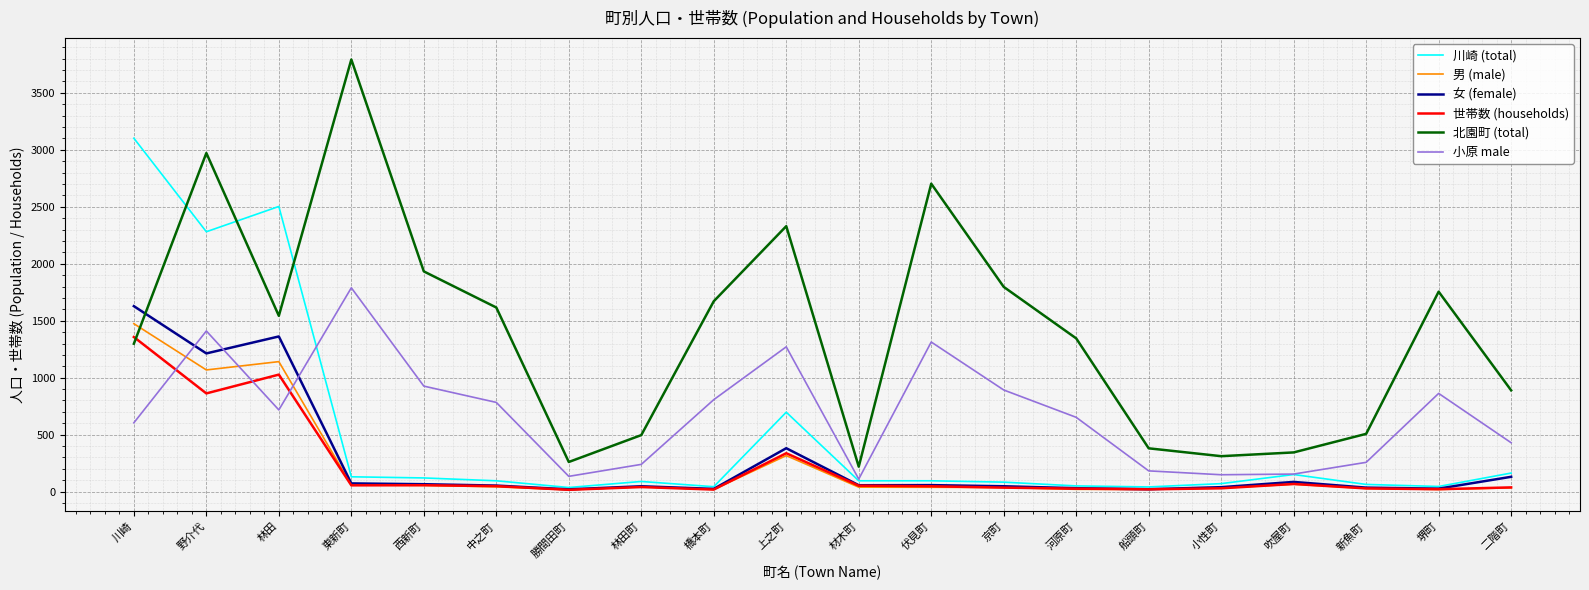

Between 西新町 and 林田町, which series saw the biggest shift?

北園町 (total)